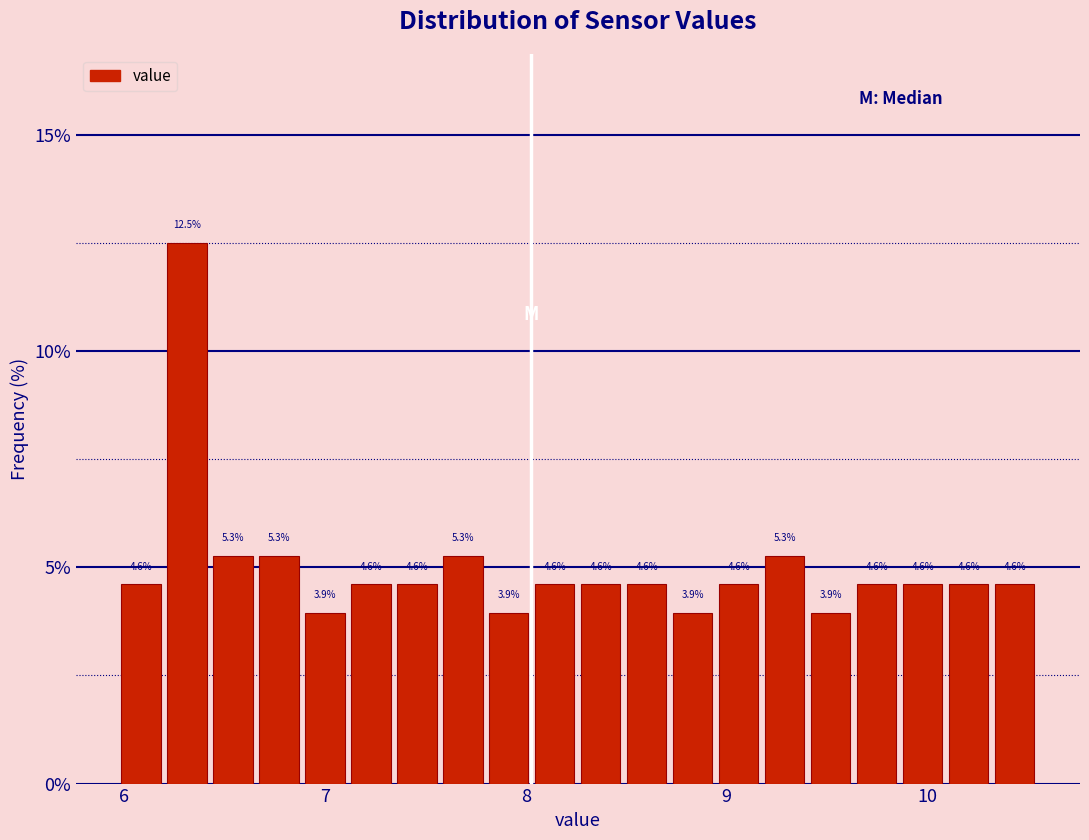

Read against the x-axis, roughly where is the centre of the tallest bar?

6.3